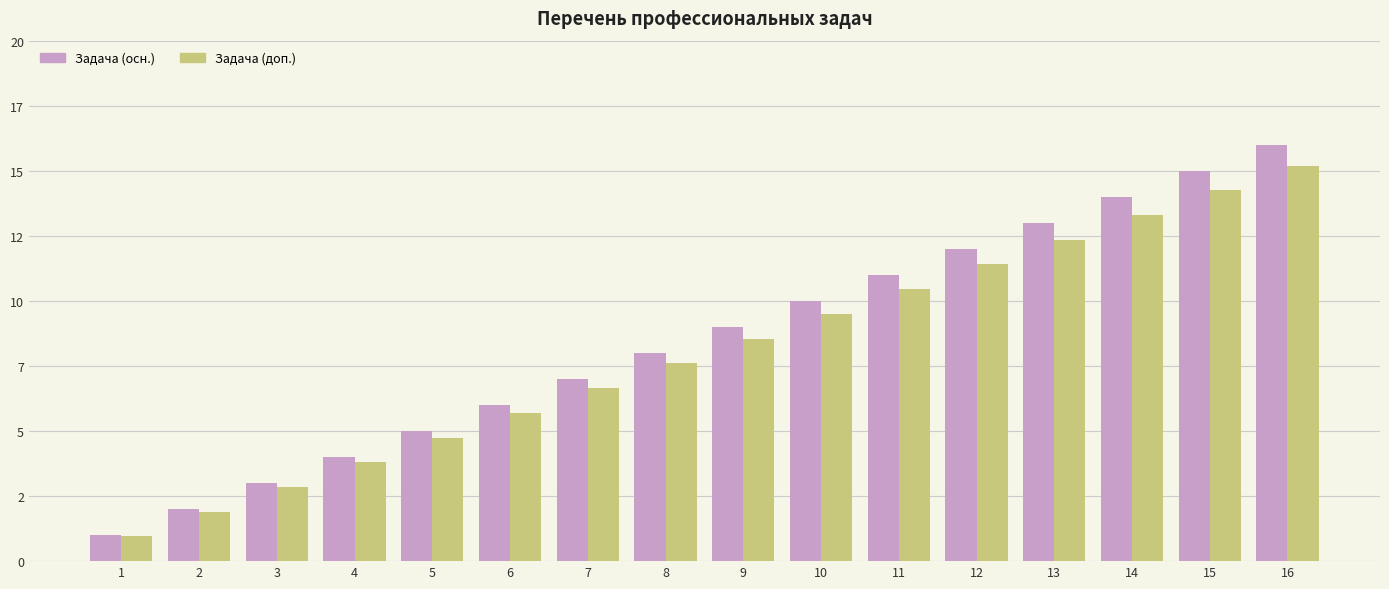

What is the difference between the Задача (доп.) values at 14 and 11?

2.8